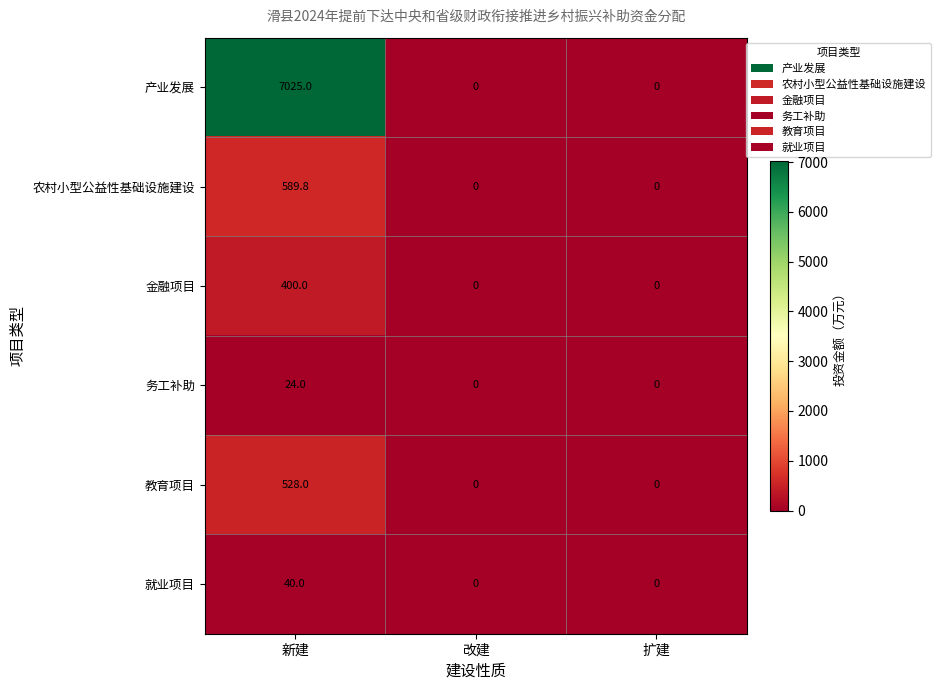

How many categories are shown in the chart?

3